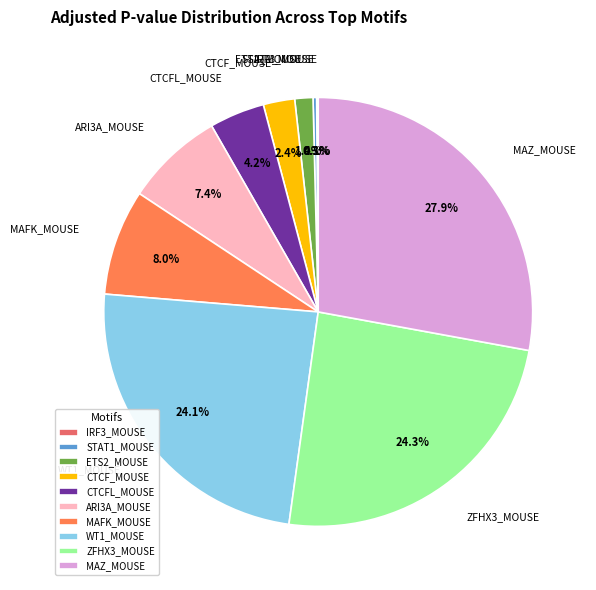

Does any single category account for the majority?

No